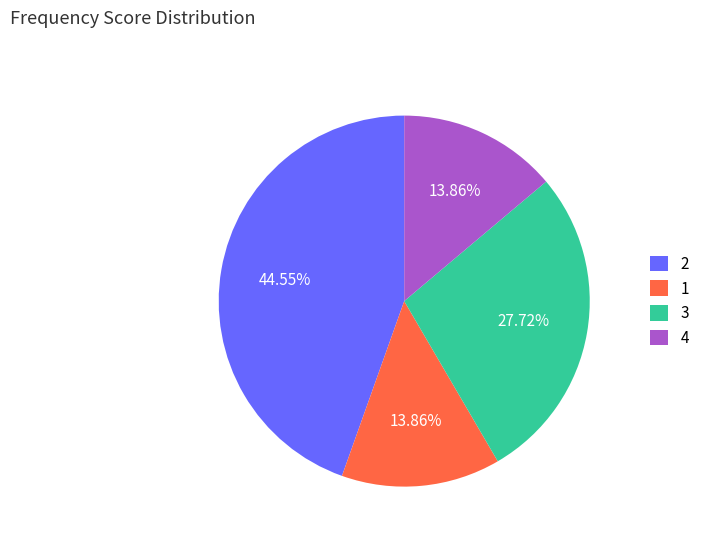

Which category has the biggest portion of the pie?

2